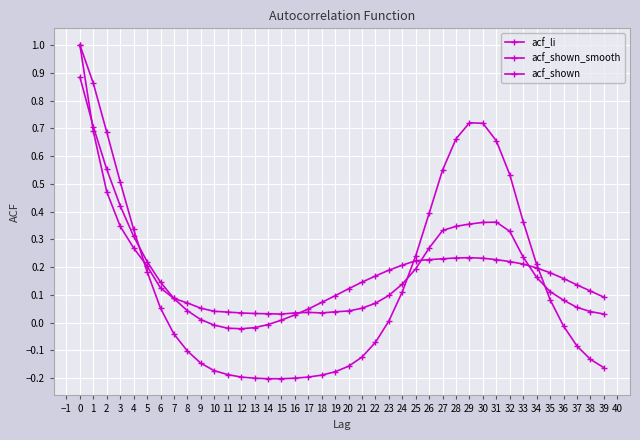

Where do acf_shown and acf_li first cross each other?

4 and 5